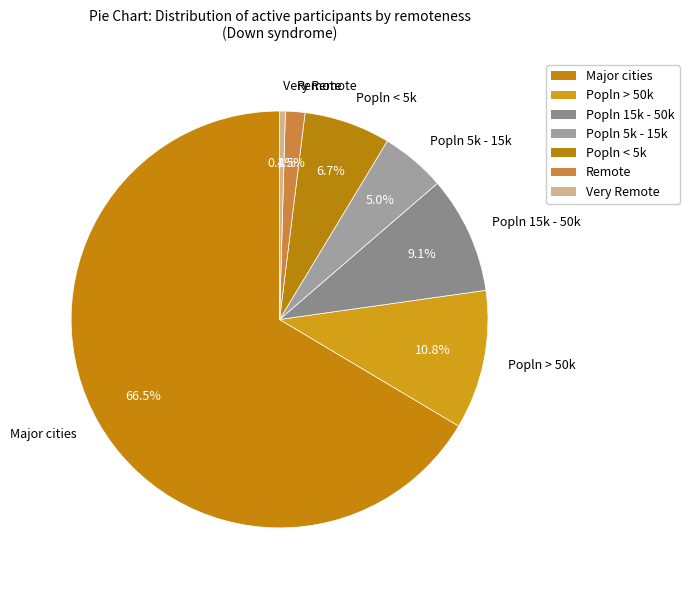

What percentage is the Popln > 50k slice, to the nearest percent?

11%